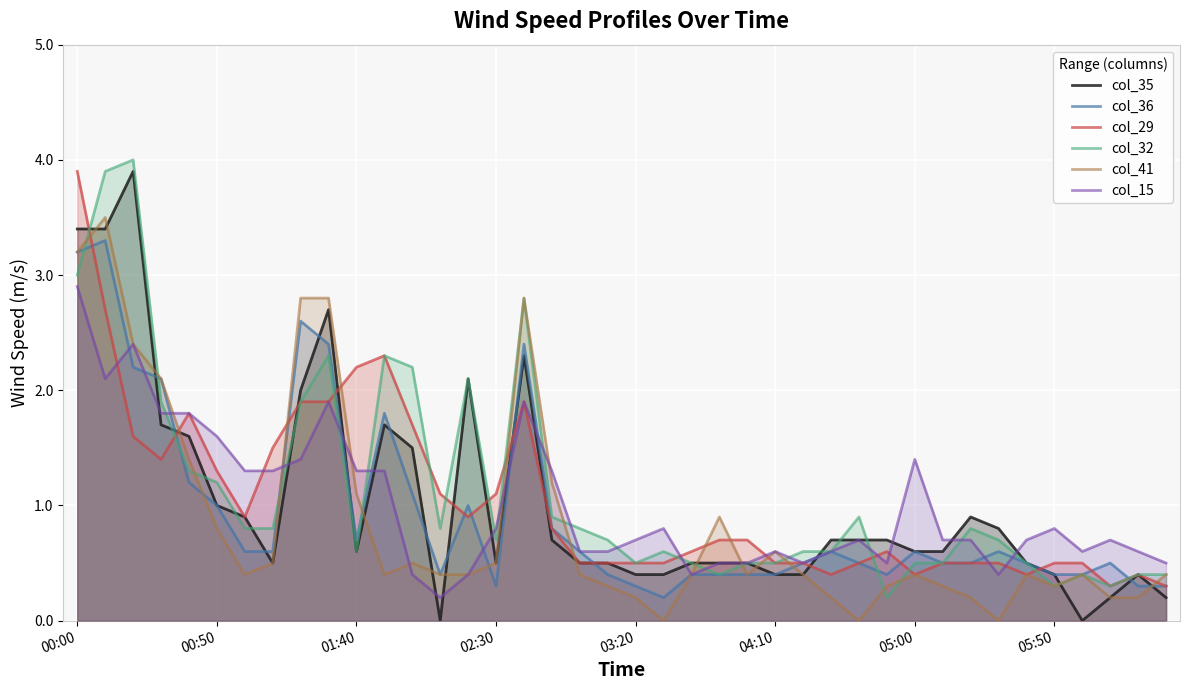

What is the spread (max minus min) of values at 00:50?

0.8